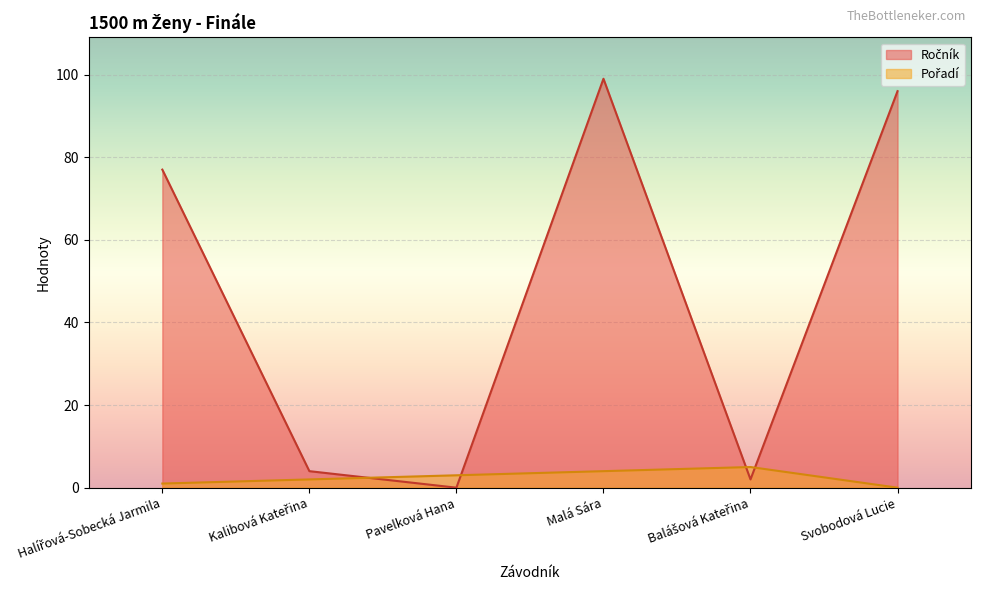

True or false: Pořadí has more than 0 points higher than both neighbors.

True